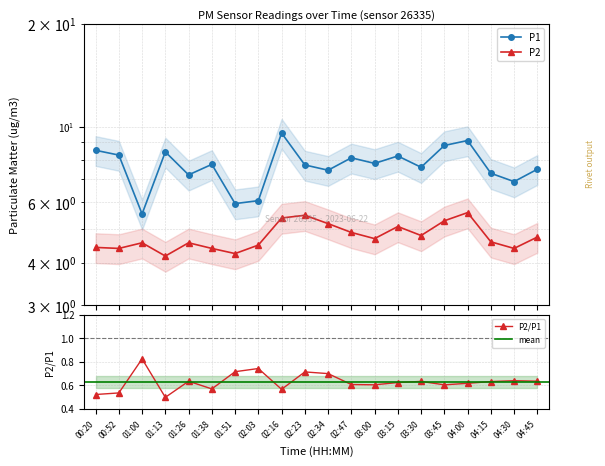

What is the sum of all P1 values?

153.8